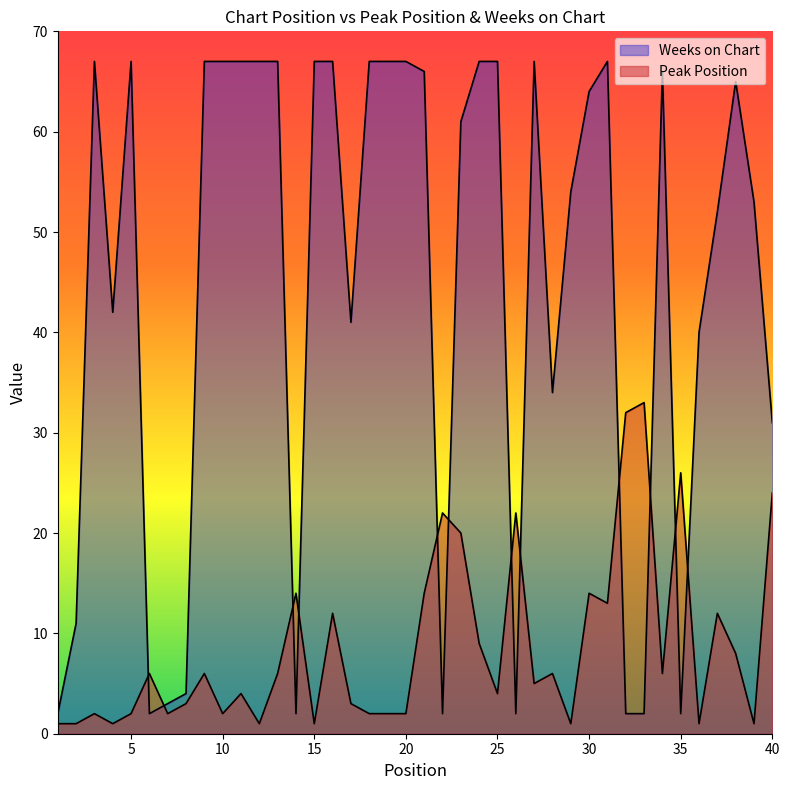

What is the minimum value shown in the chart?

1